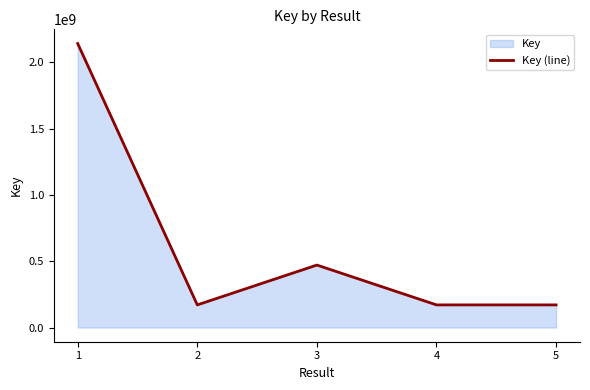

Approximately how many times larger is the value at 2 compared to 3?

0.4